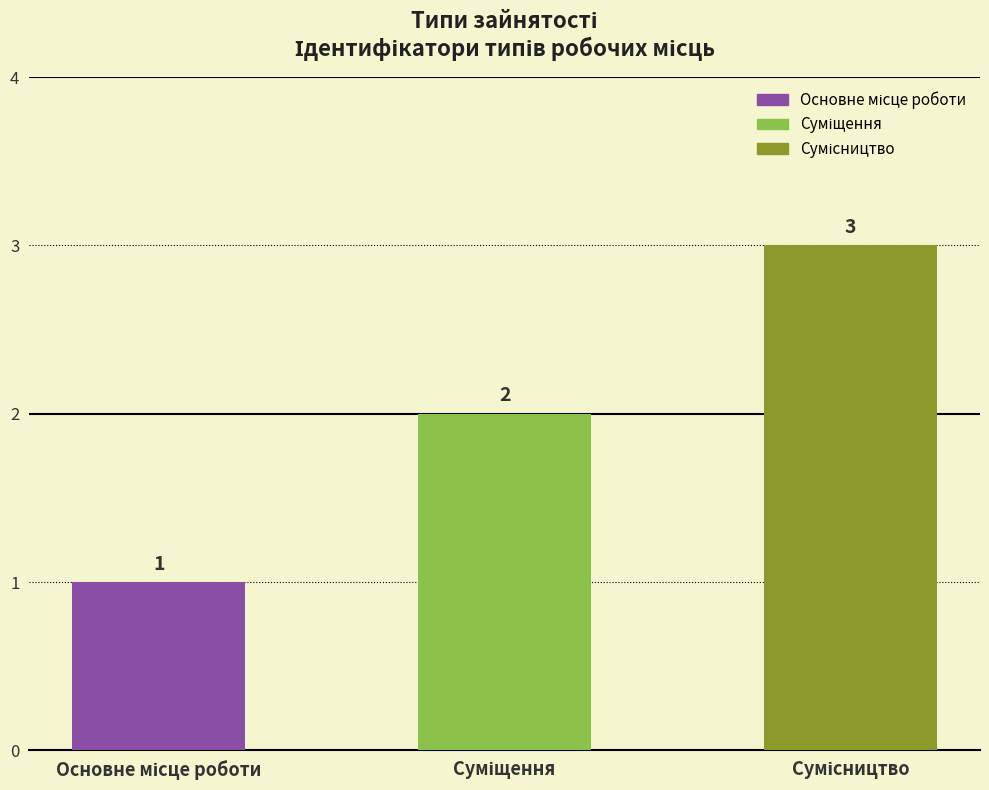

How many bars are there in total?

3